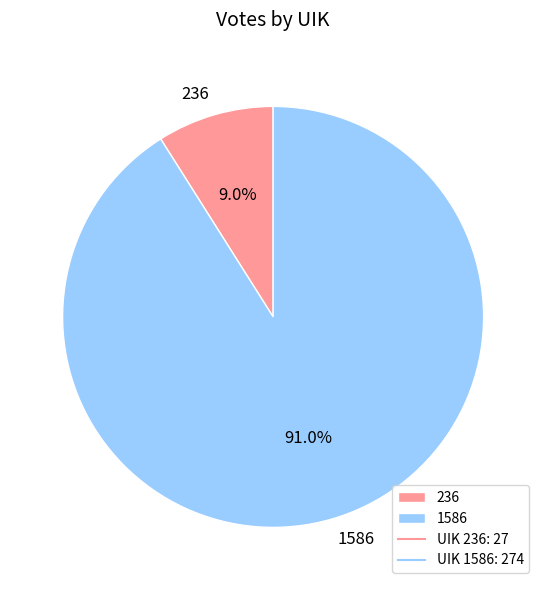

Is the sum of 1586 and 236 greater than half?

Yes